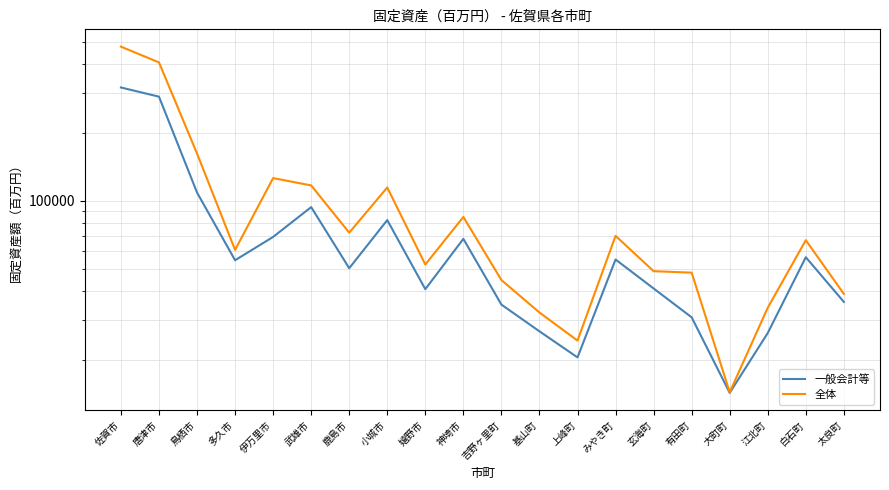

What is the average value of the 一般会計等 series?

75669